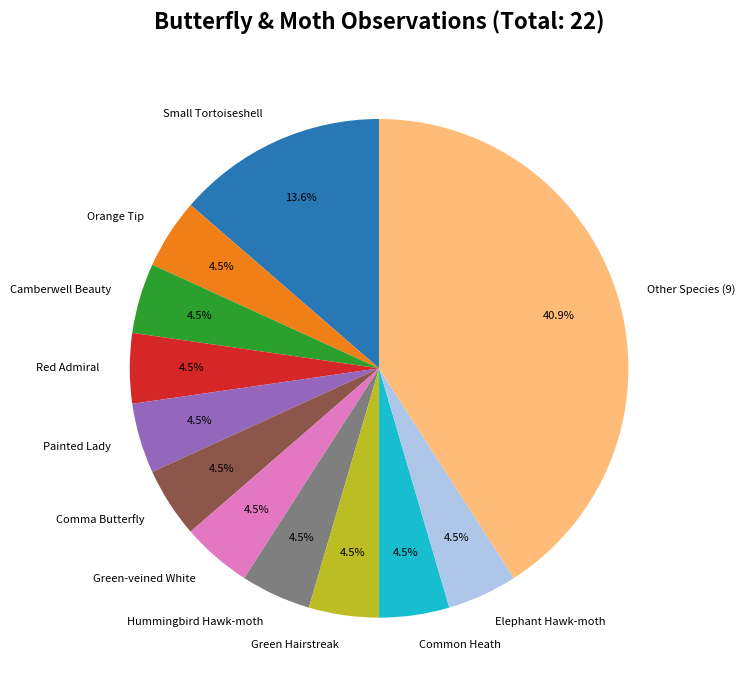

Combined, what portion of the pie is Painted Lady and Small Tortoiseshell?

18.2%